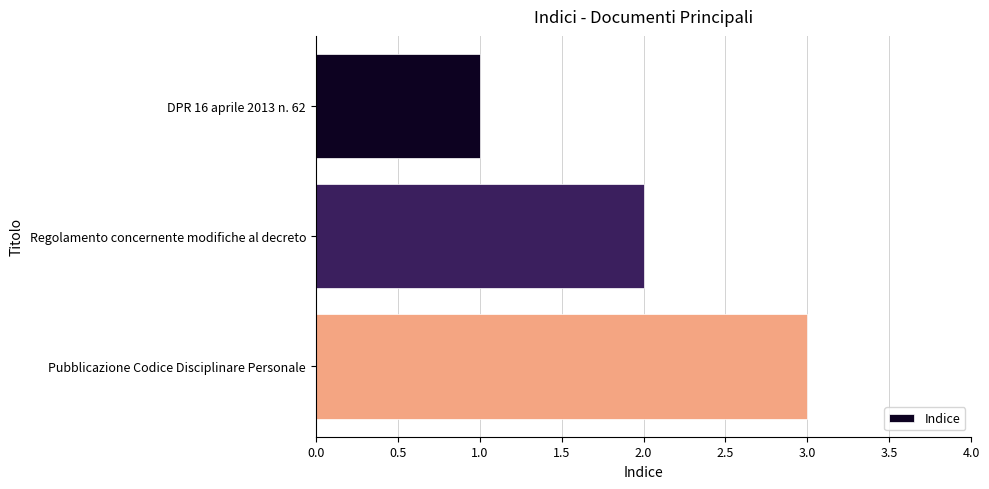

What is the smallest value displayed?

1